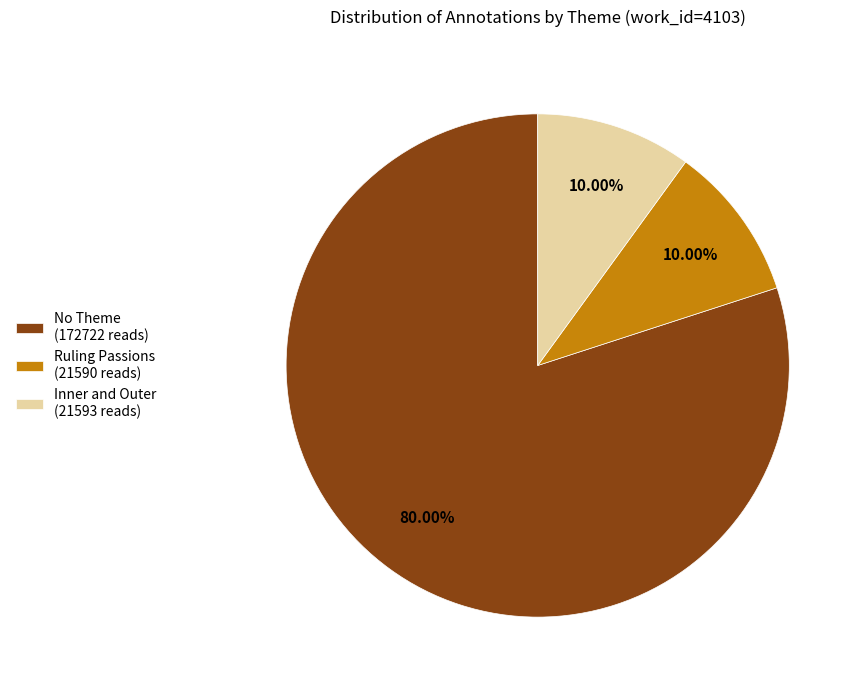

Is the sum of Inner and Outer (21593 reads) and Ruling Passions (21590 reads) greater than half?

No